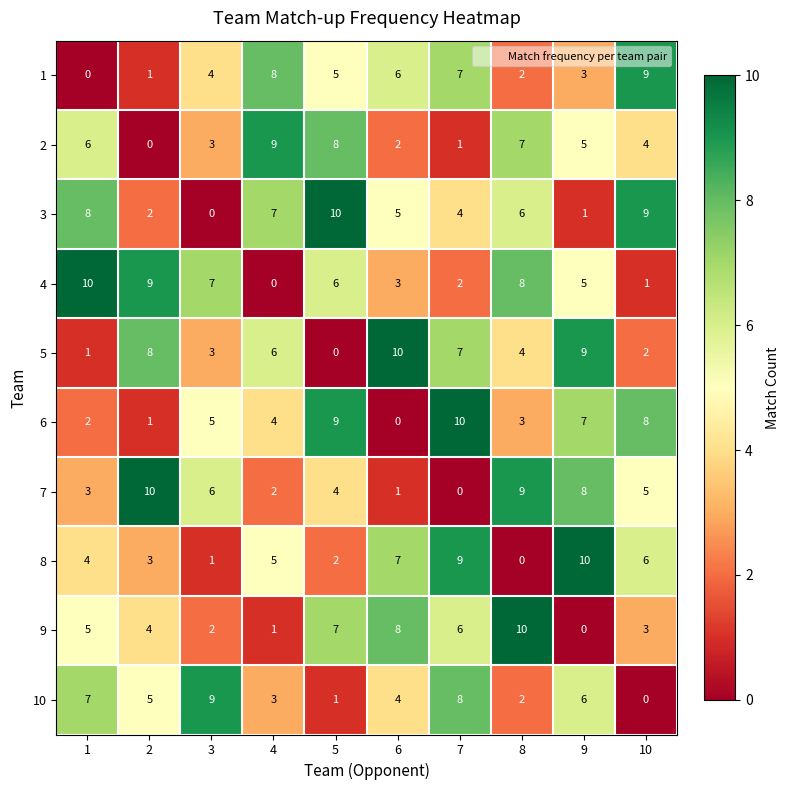

What is the total value across all series at 6?

46